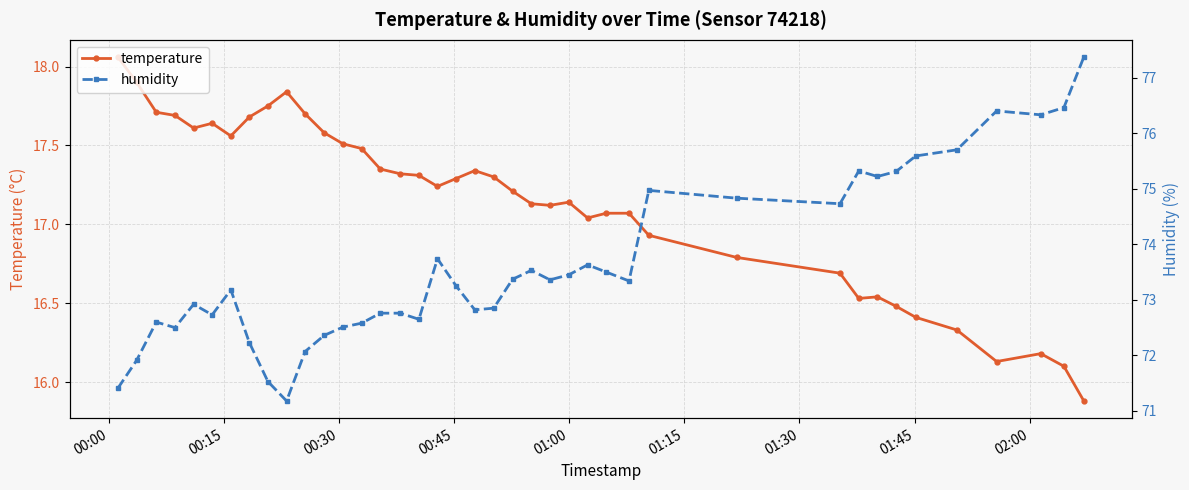

What is the lowest value of the temperature series?

15.9